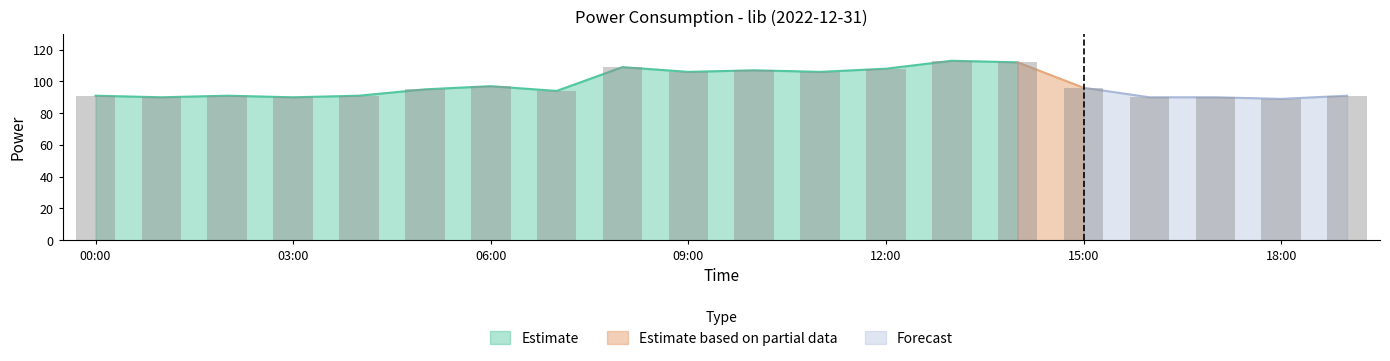

True or false: the data shows 125 at 03:00.

False